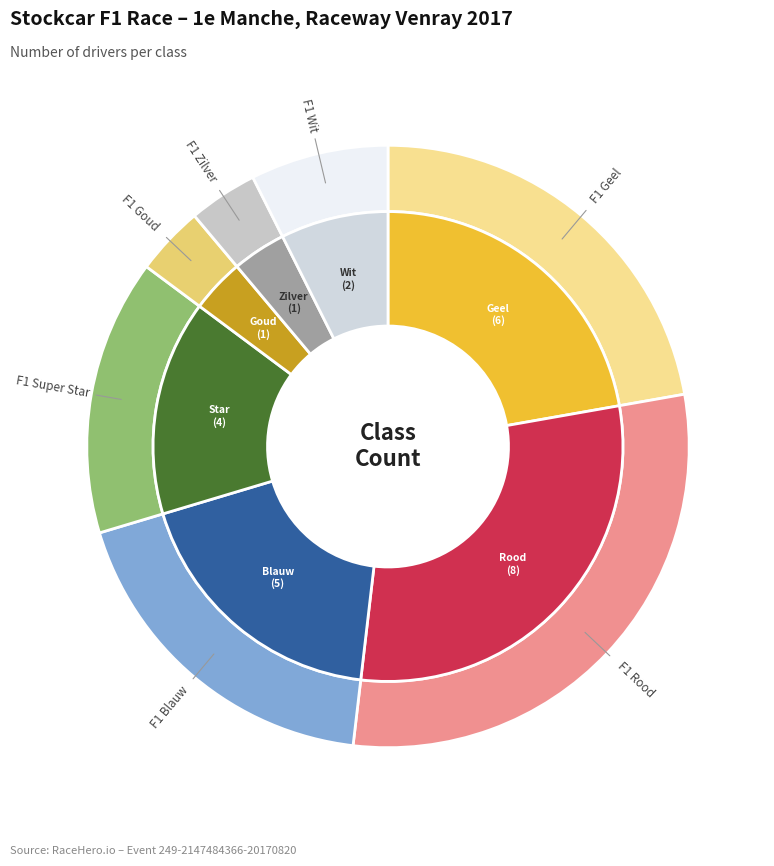

Combined, do F1 Wit and F1 Geel account for over 50%?

No